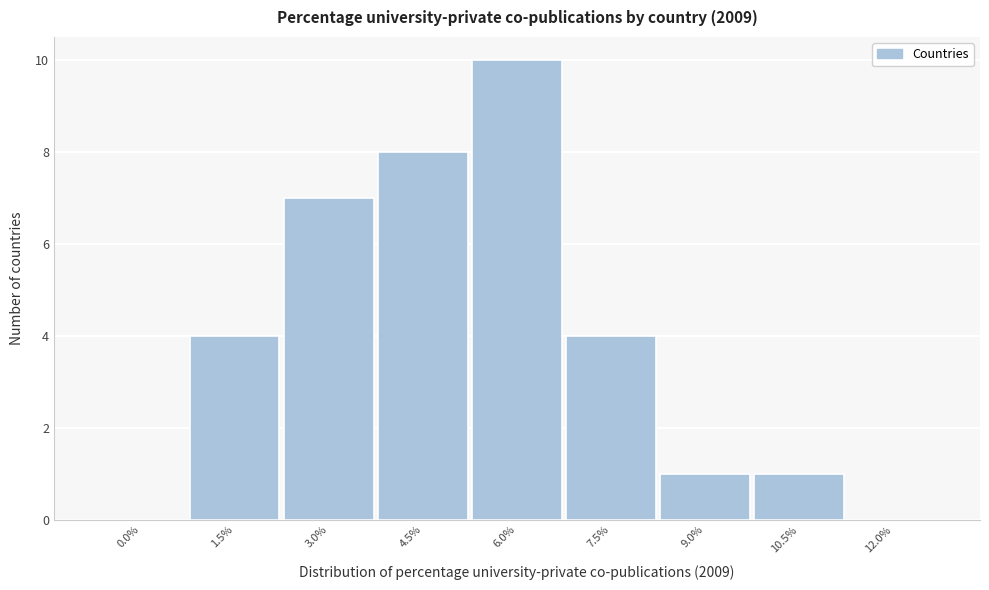

Reading left to right, list all the values displayed in this chart.

0.0%=0	1.5%=4	3.0%=7	4.5%=8	6.0%=10	7.5%=4	9.0%=1	10.5%=1	12.0%=0